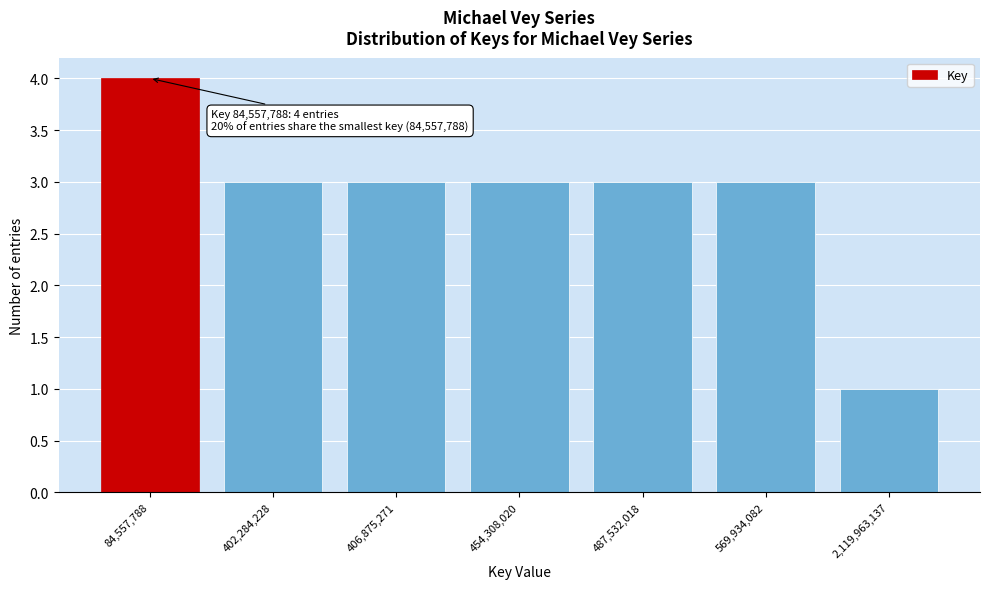

Reading left to right, what are all the values shown in this chart?

4	3	3	3	3	3	1